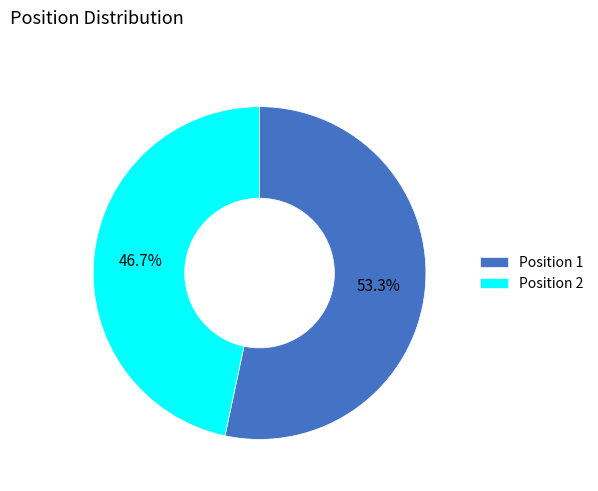

Count the number of slices in the pie.

2